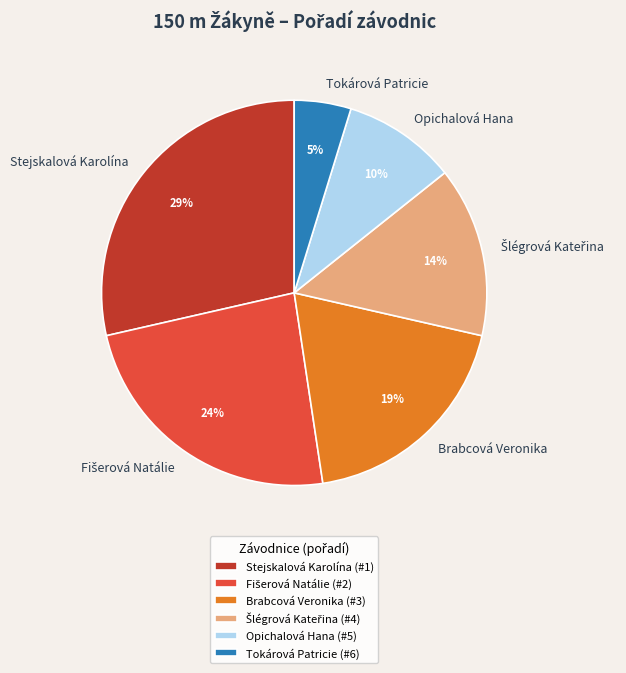

Between Stejskalová Karolína and Brabcová Veronika, which is larger?

Stejskalová Karolína